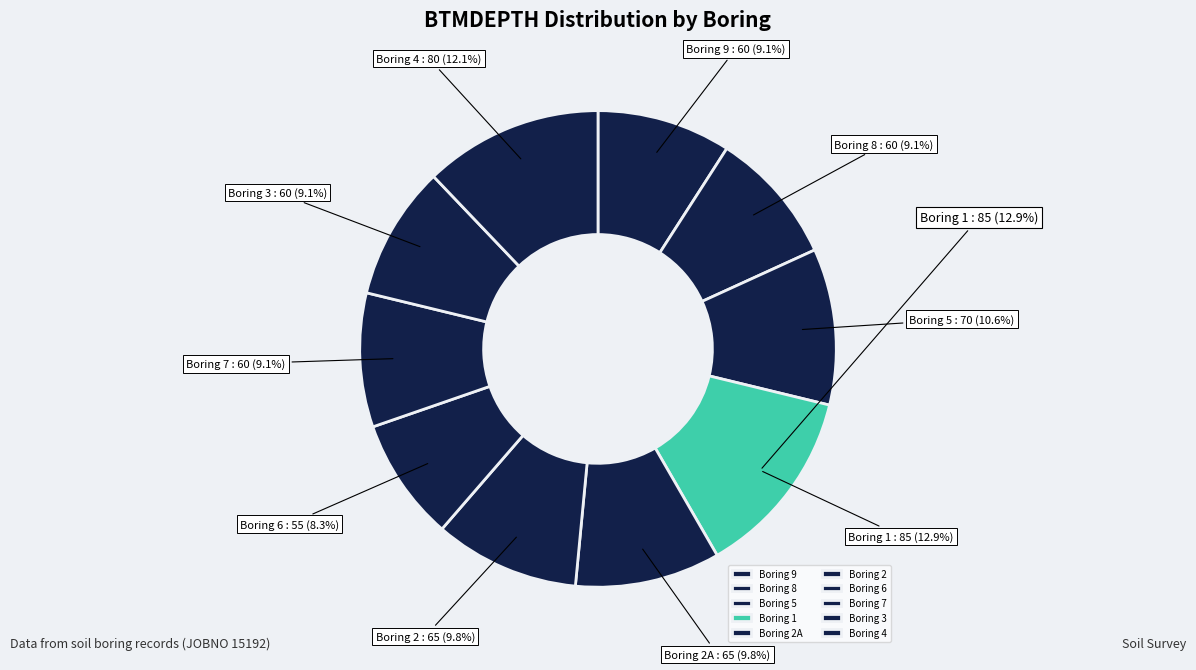

The 5 slice represents 11% of the pie. True or false?

True